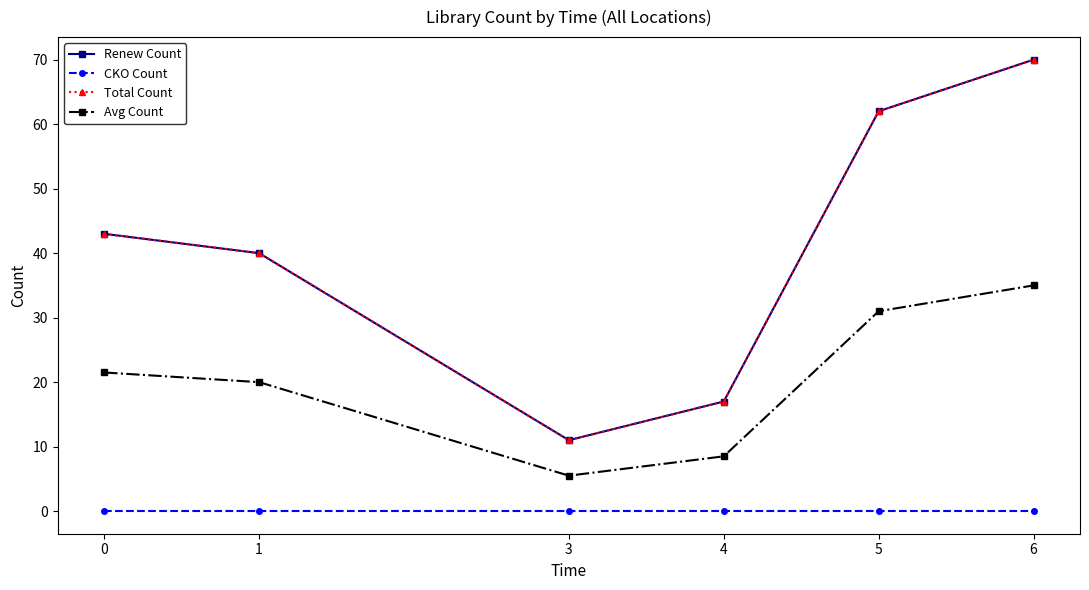

At 5, list the series in order from smallest to largest.

CKO Count, Avg Count, Renew Count, Total Count